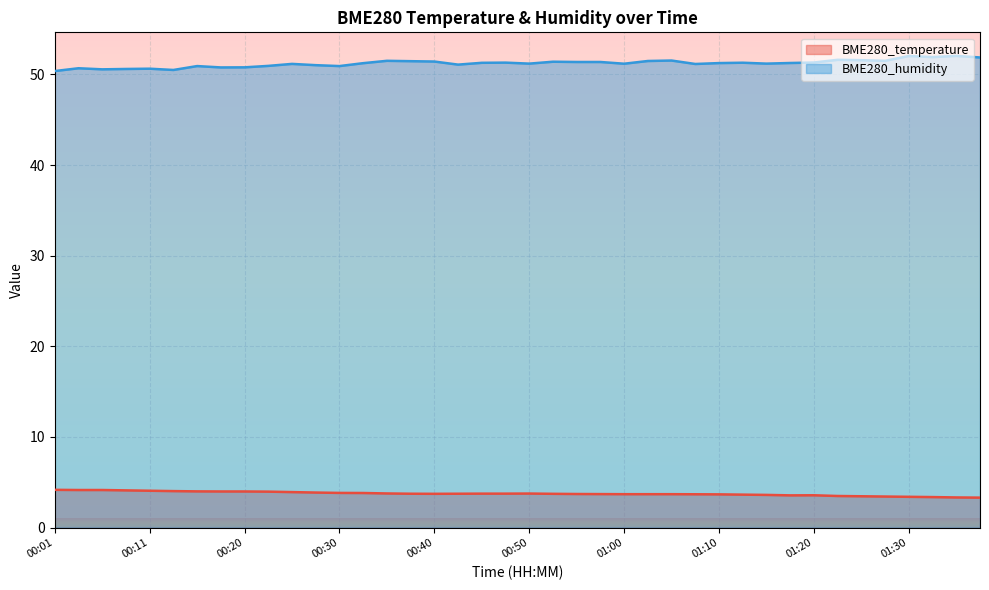

What is the maximum value shown in the chart?

52.0